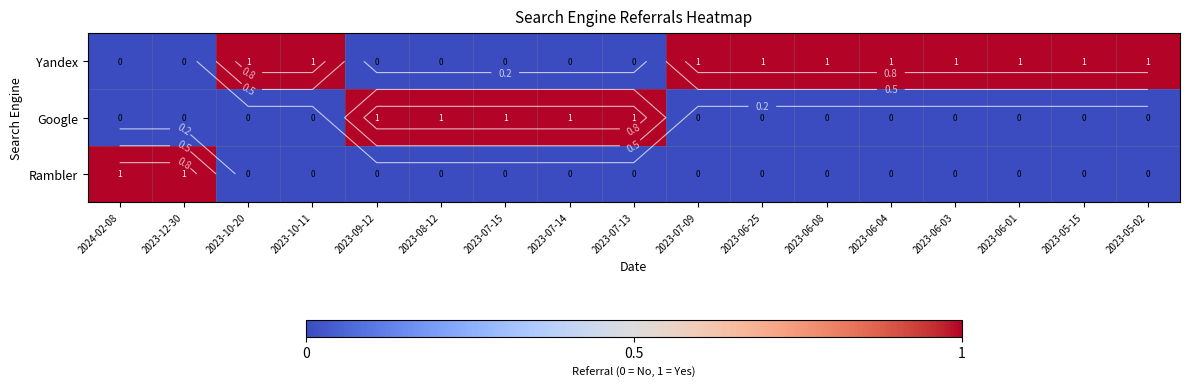

Which series has the largest range (max minus min)?

Yandex